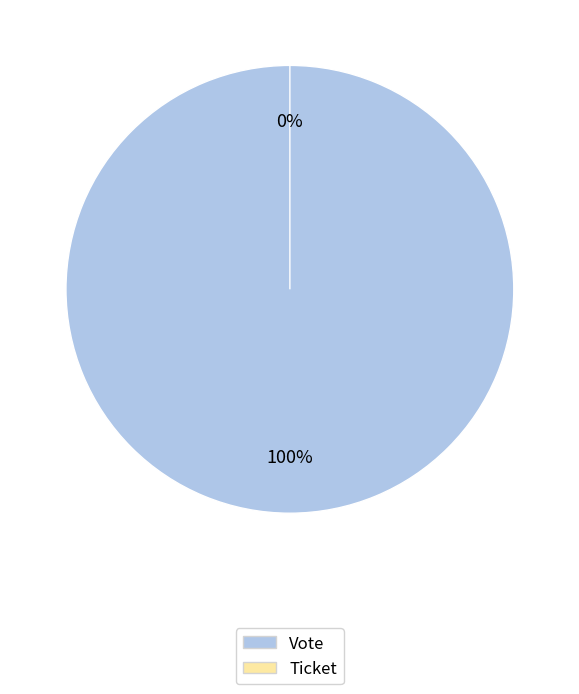

The Vote slice represents 100% of the pie. True or false?

True